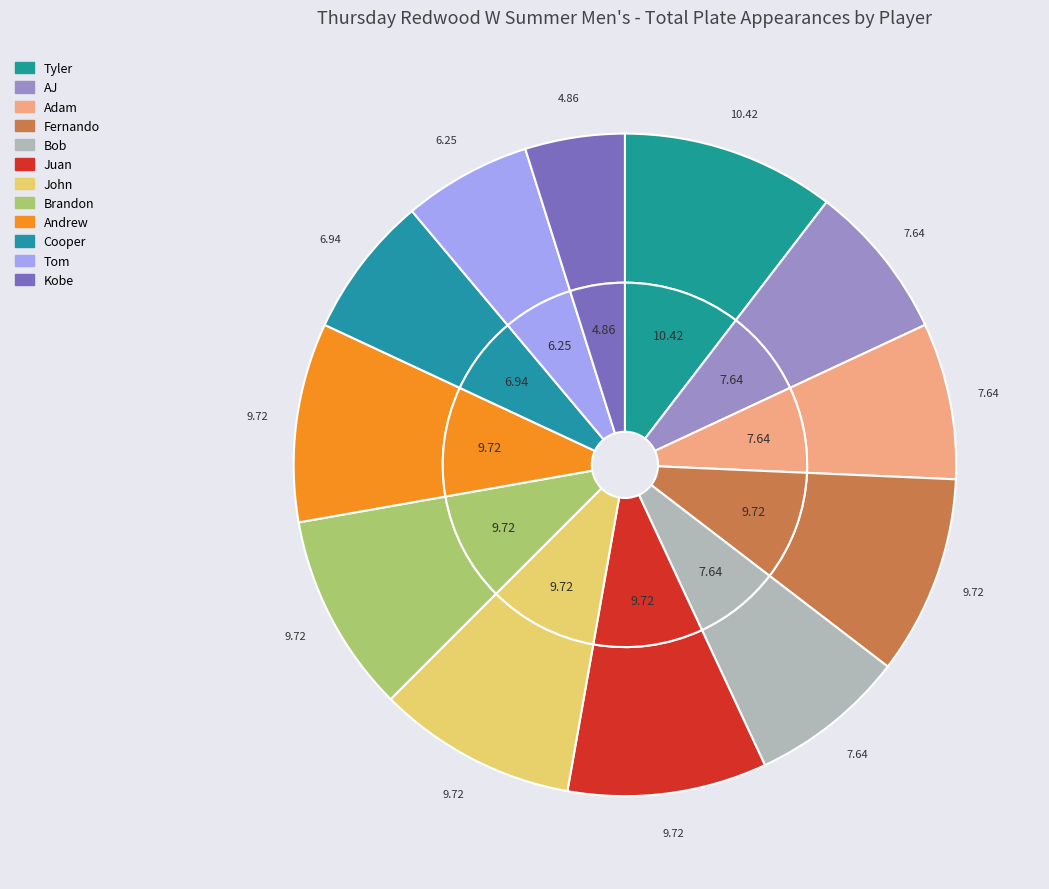

What is the largest slice in the pie chart?

Tyler